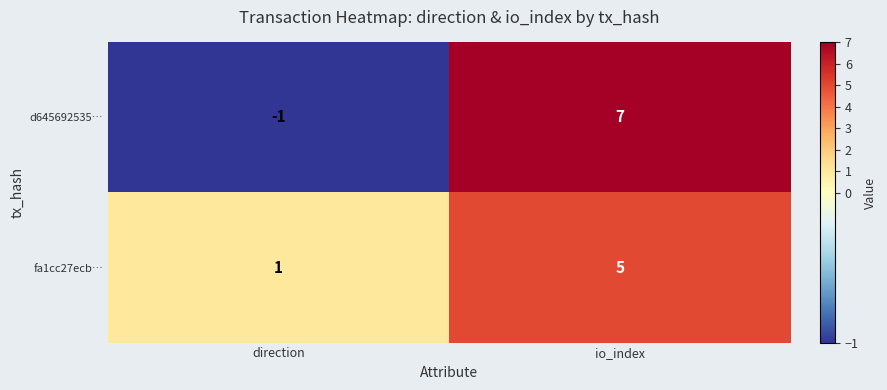

Which series has the largest range (max minus min)?

d645692535…